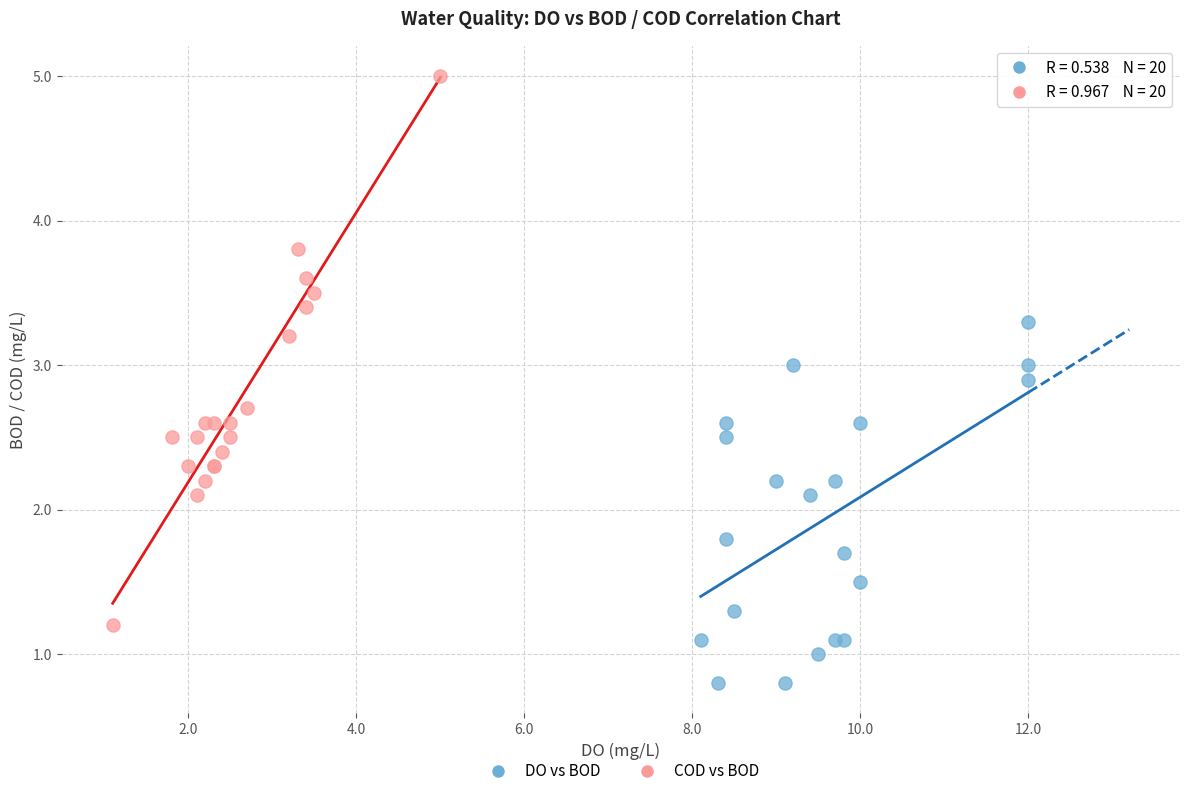

Which series reaches the minimum Y coordinate?

DO vs BOD